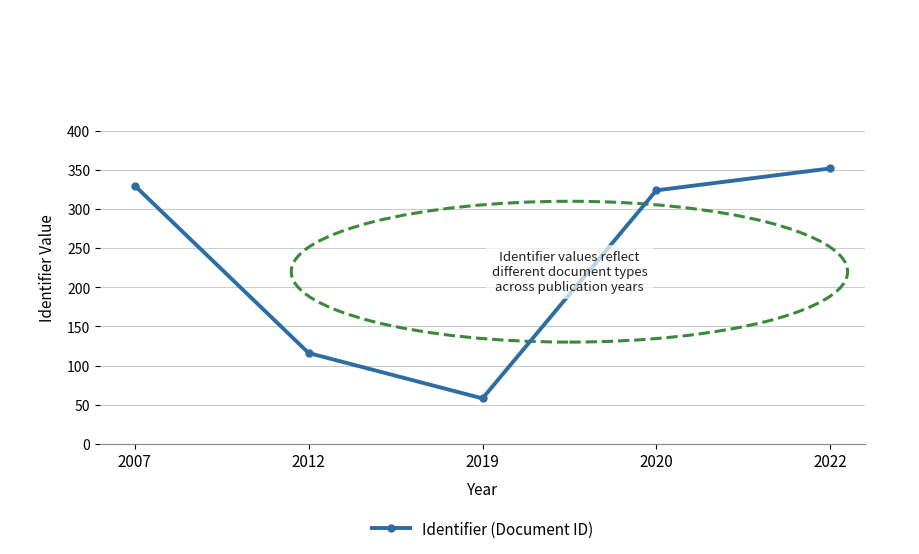

Reading right to left, transcribe all the data shown in this chart.

2022=352	2020=324	2019=58	2012=116	2007=330